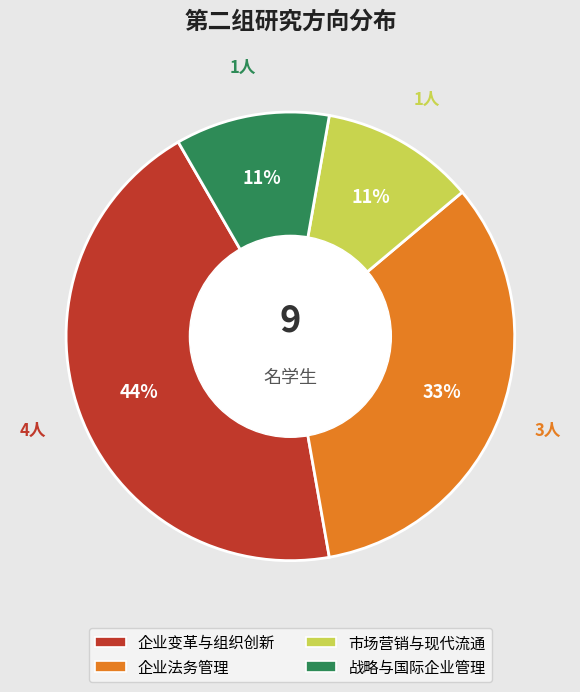

To the nearest percent, what percentage of the pie is 企业法务管理?

33%